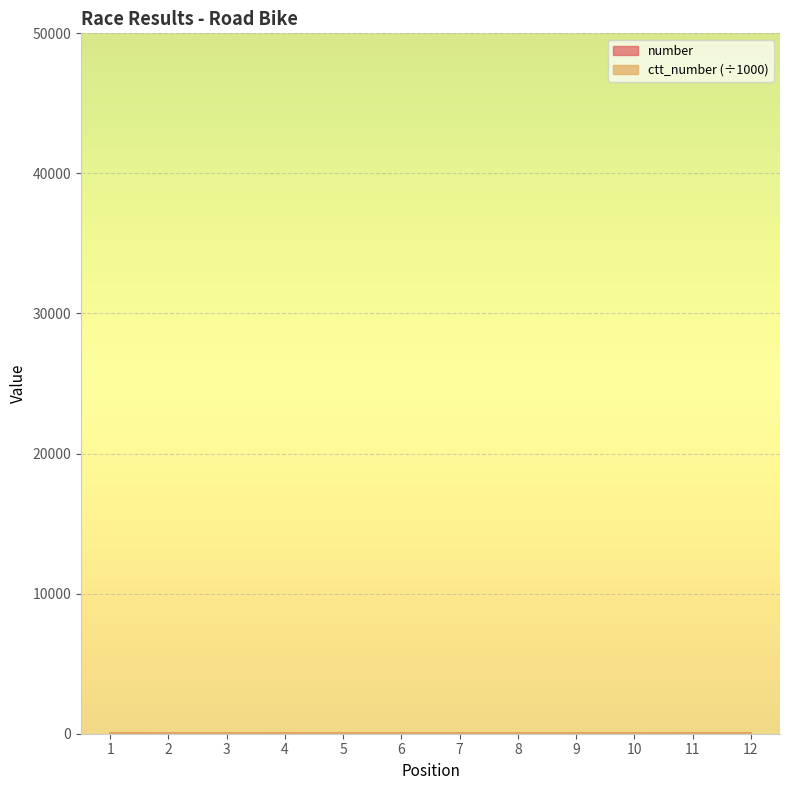

Where is the first local maximum for number?

4